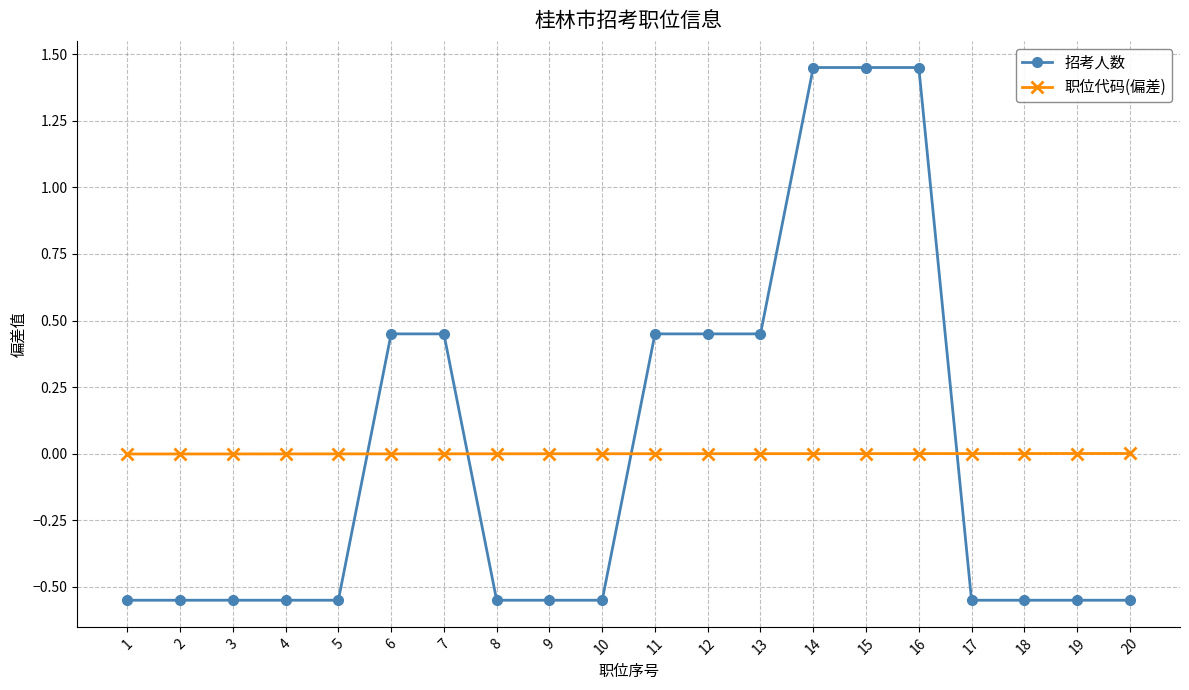

The value of 招考人数 at 20 is -0.3. True or false?

False